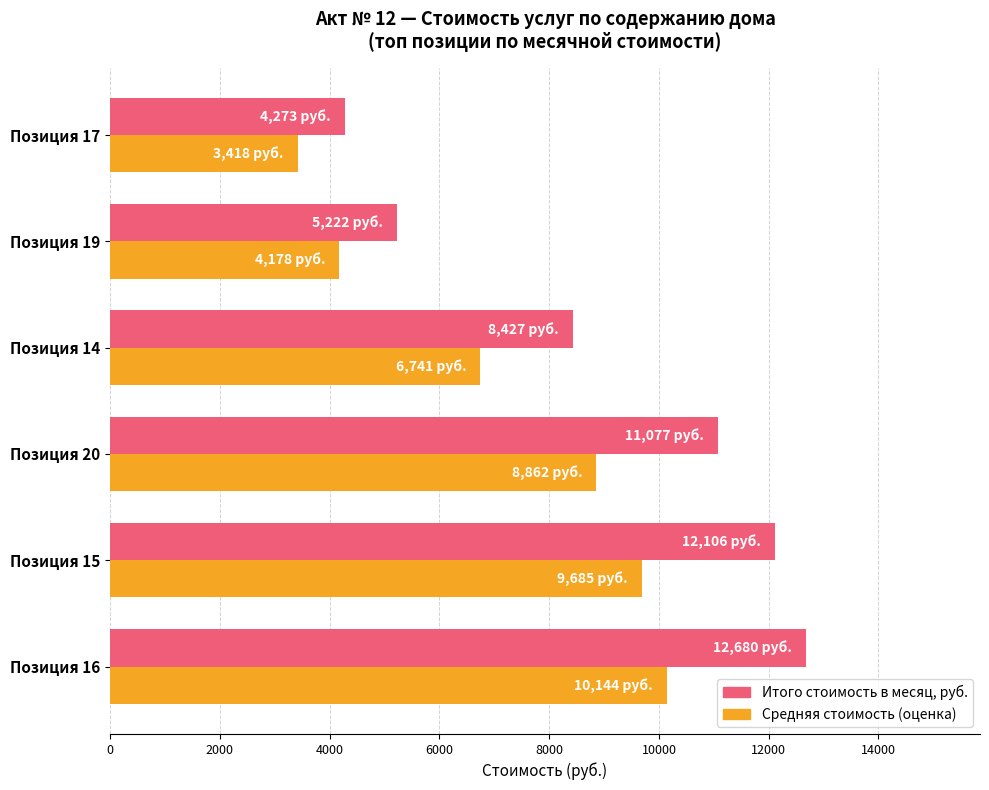

Rank the series at Позиция 14 from highest to lowest value.

Итого стоимость в месяц, руб., Средняя стоимость (оценка)